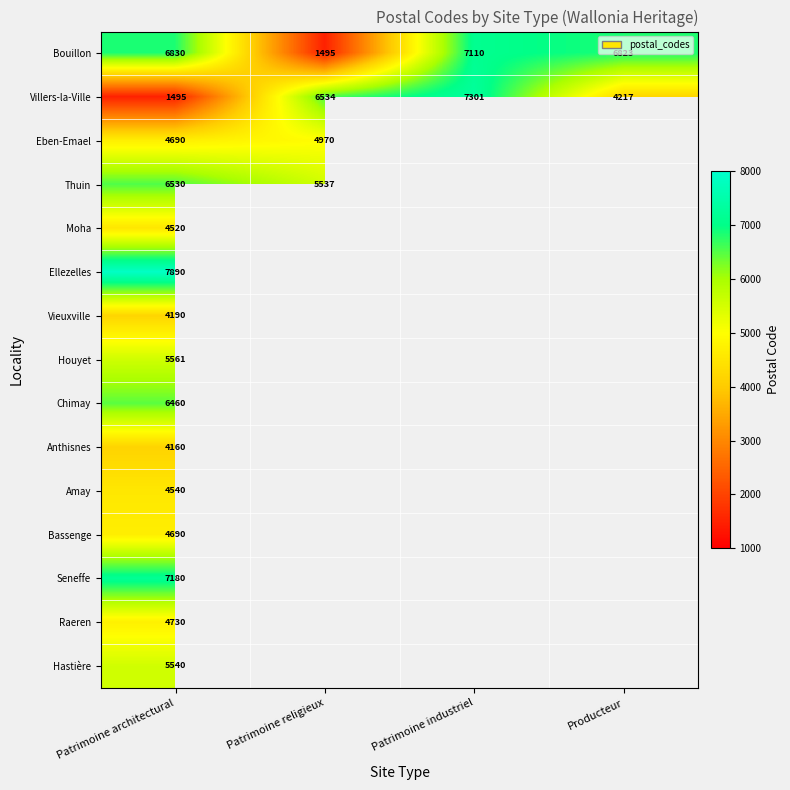

Is it true that Bouillon equals 677 at Patrimoine religieux?

False